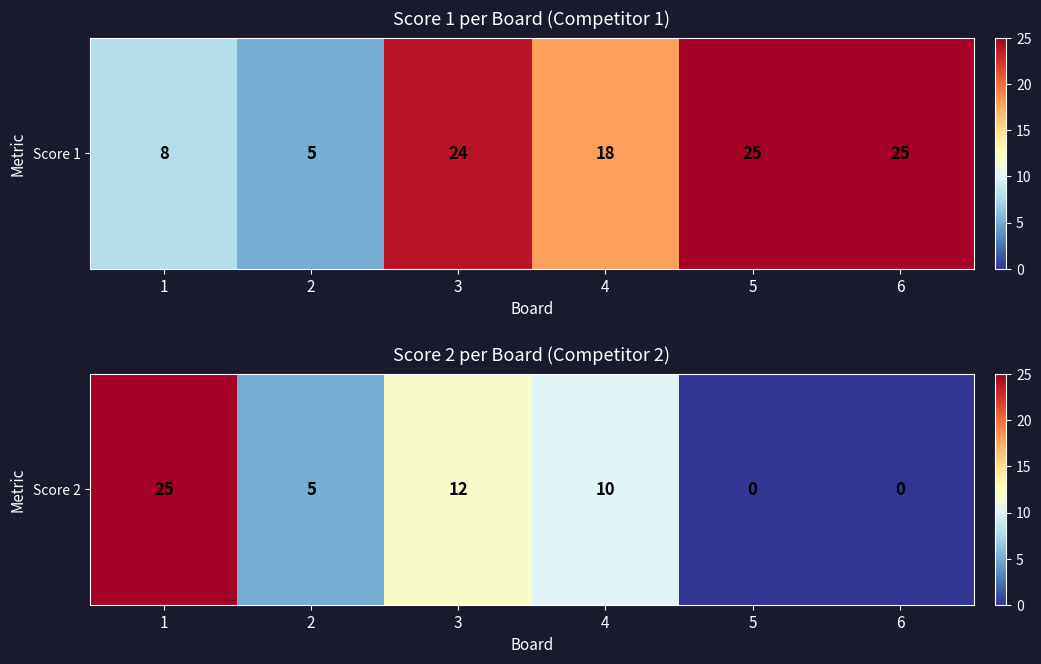

What is the sum of all values?

52